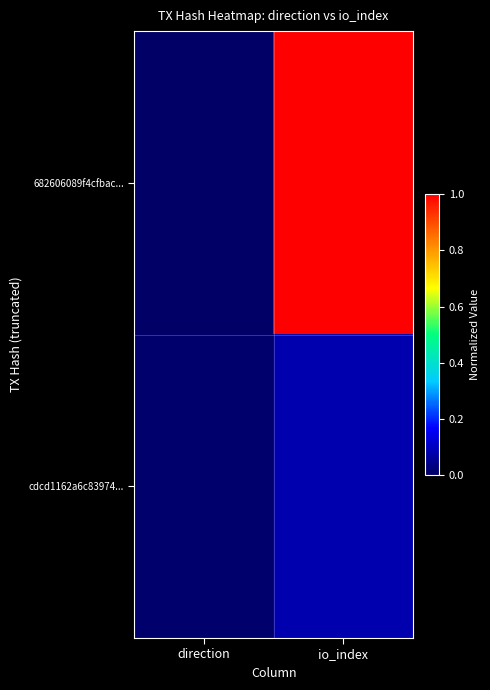

List the series in order of their peak value, lowest first.

cdcd1162a6c83974..., 682606089f4cfbac...